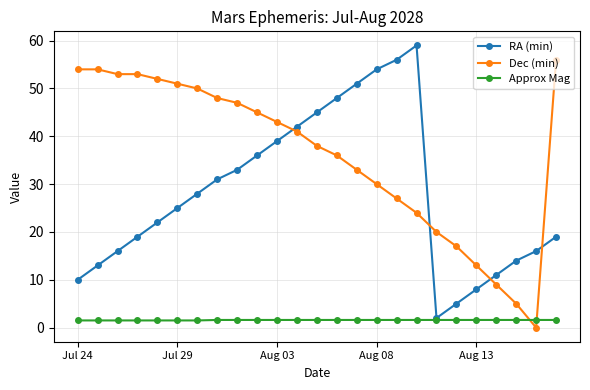

True or false: Dec (min) and Approx Mag cross at least once.

True